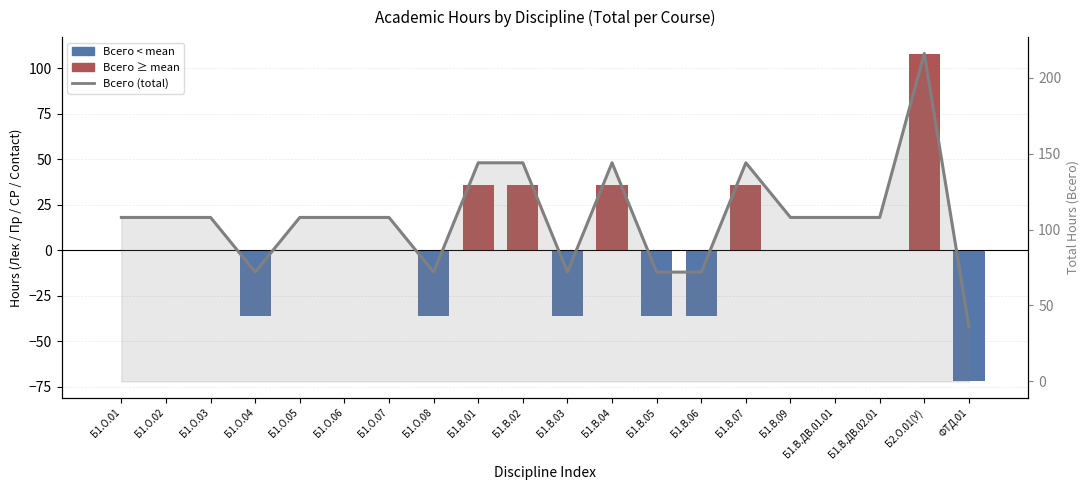

The Всего (total) series shows 108 at Б1.О.05. True or false?

True